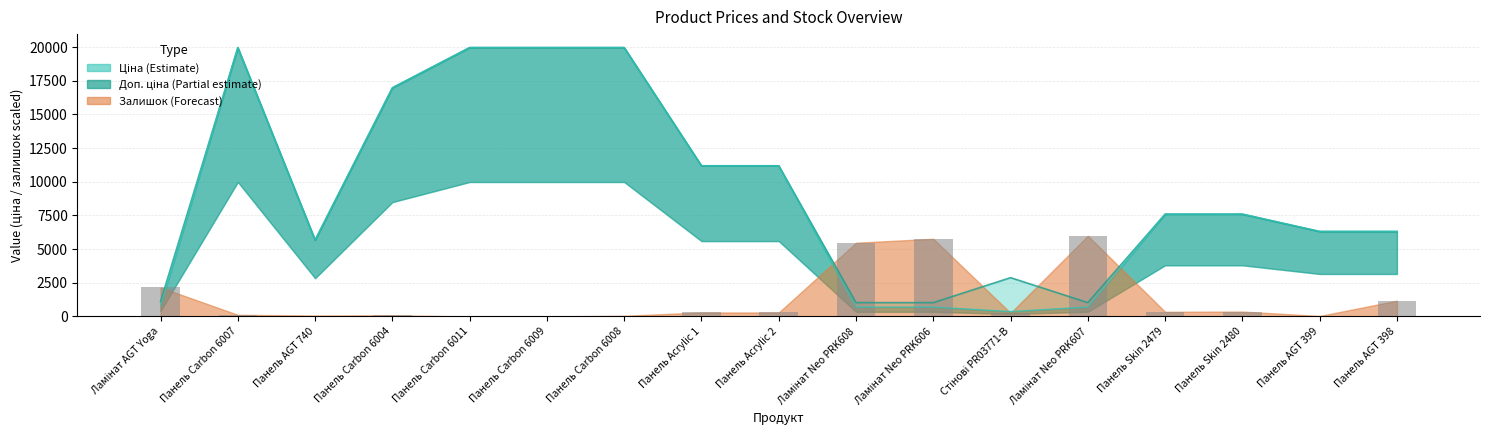

How many data points in Доп. ціна are less than 7596?

8